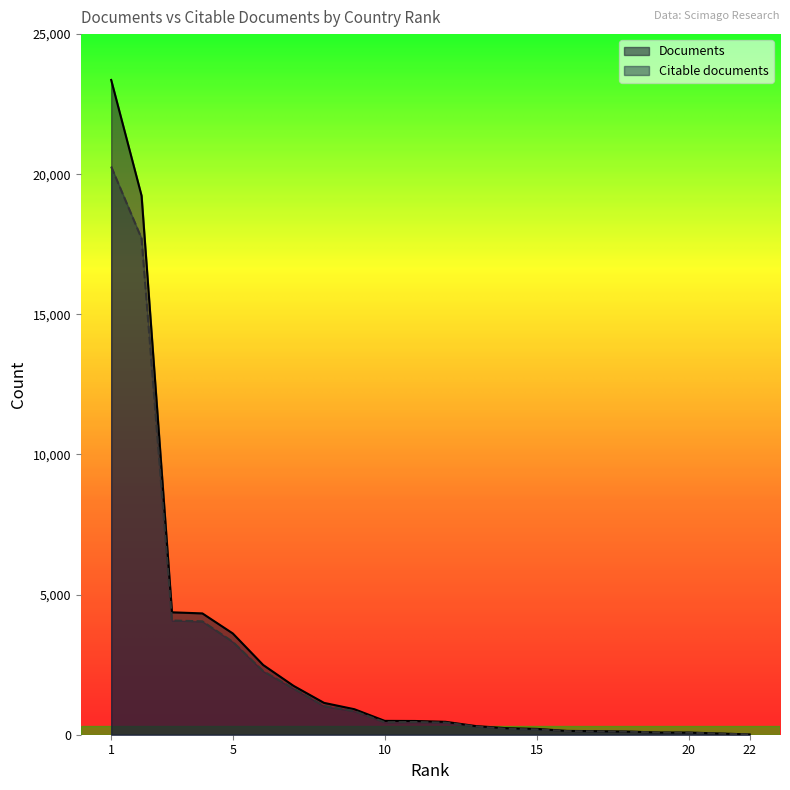

Reading left to right, transcribe all the data shown in this chart.

Documents: 1=23364	2=19231	3=4368	4=4329	5=3614	6=2488	7=1743	8=1137	9=910	10=494	11=490	12=461	13=308	14=233	15=208	16=136	17=127	18=112	19=80	20=78	21=44	22=11
Citable documents: 1=20273	2=17705	3=4077	4=4046	5=3315	6=2268	7=1647	8=1026	9=840	10=446	11=453	12=433	13=293	14=211	15=189	16=127	17=117	18=109	19=75	20=72	21=39	22=9